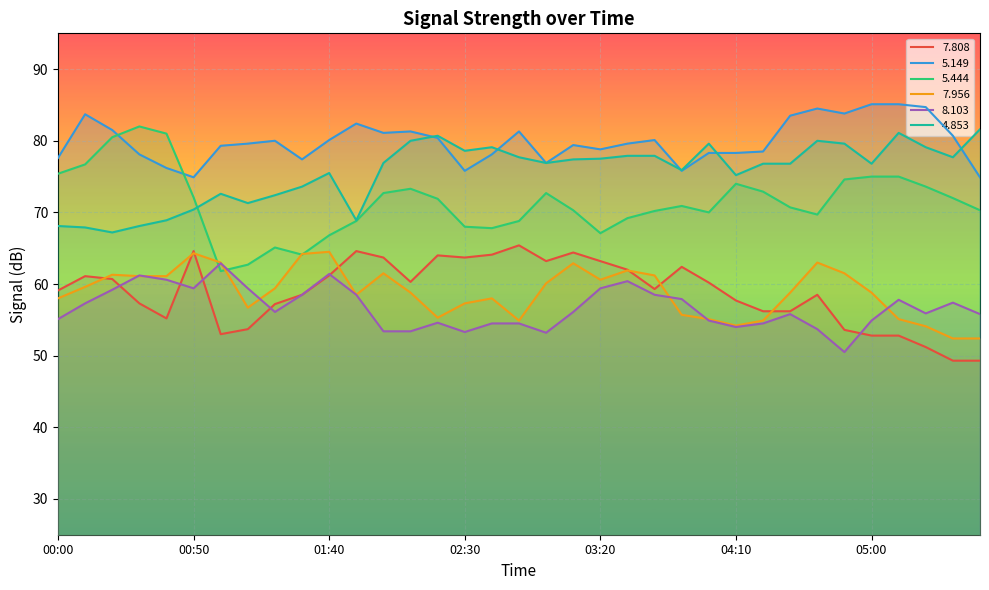

Where is the first local minimum for   5.149?

00:50